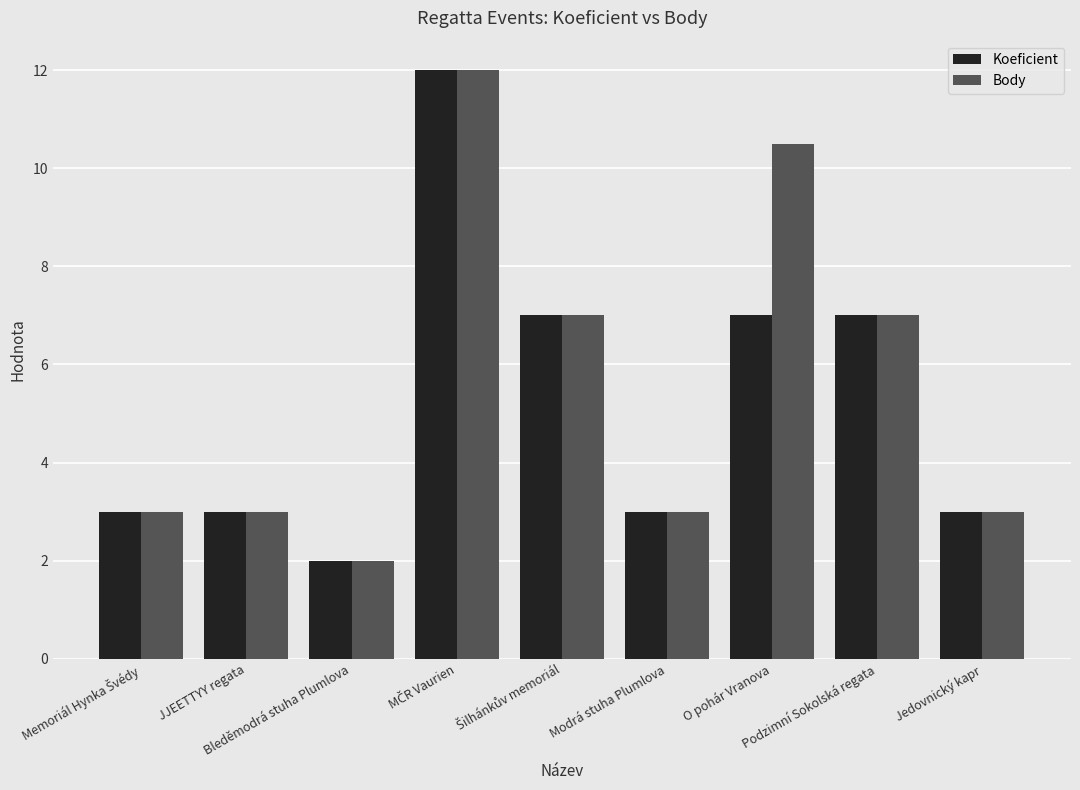

Does the chart contain stacked bars?

No